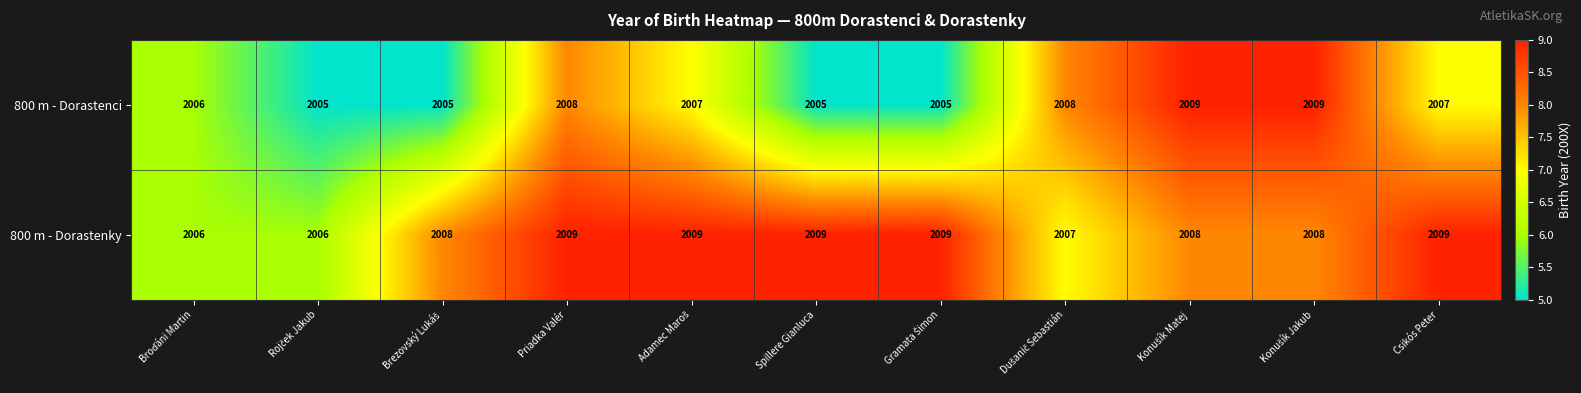

List the series in order of their overall mean, lowest first.

800 m - Dorastenci, 800 m - Dorastenky